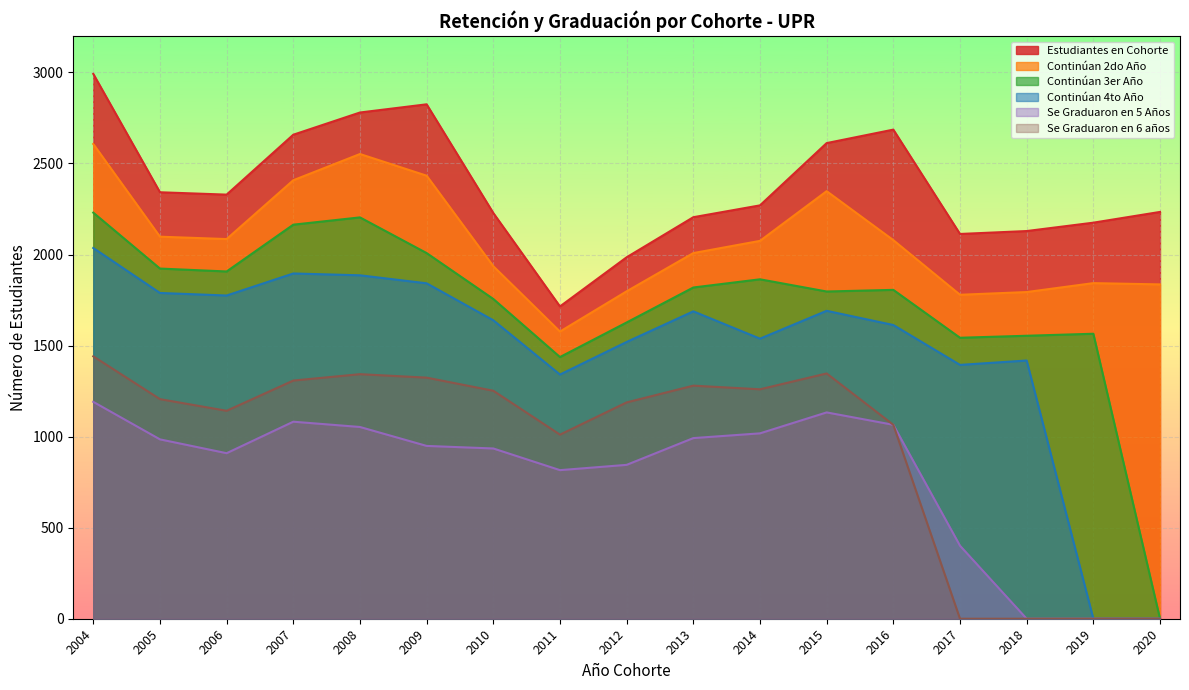

True or false: Continúan 4to Año and Se Graduaron en 6 años cross at least once.

False